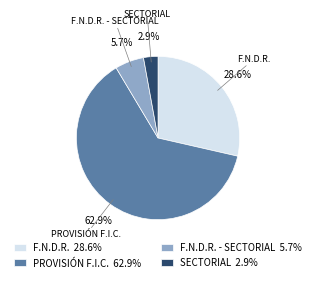

What is the largest slice in the pie chart?

PROVISIÓN F.I.C. 62.9%